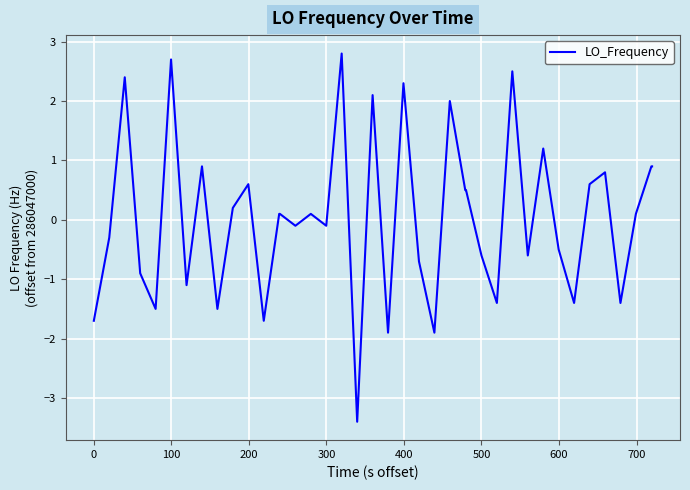

Count the number of values greater than 0.

21